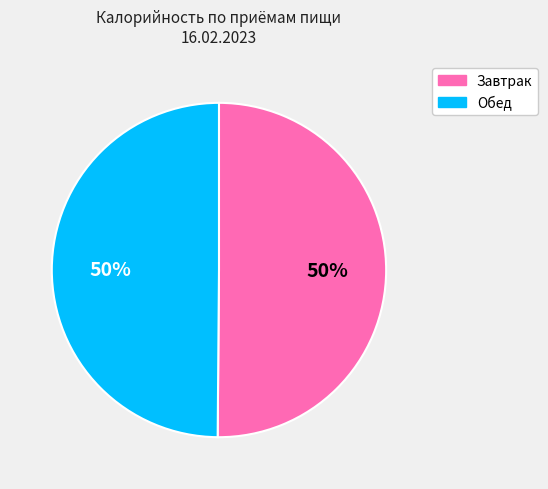

Is it true that Завтрак is 50% of the pie?

True